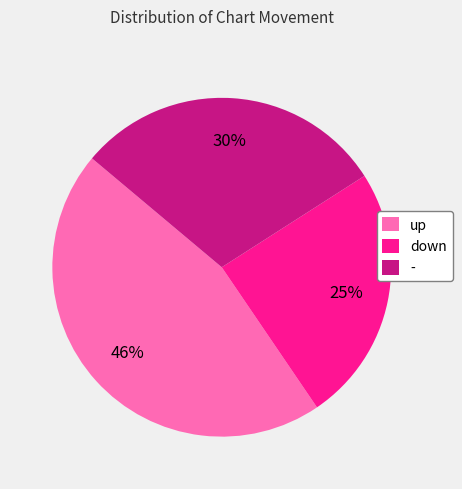

What is the smallest slice in the pie chart?

down